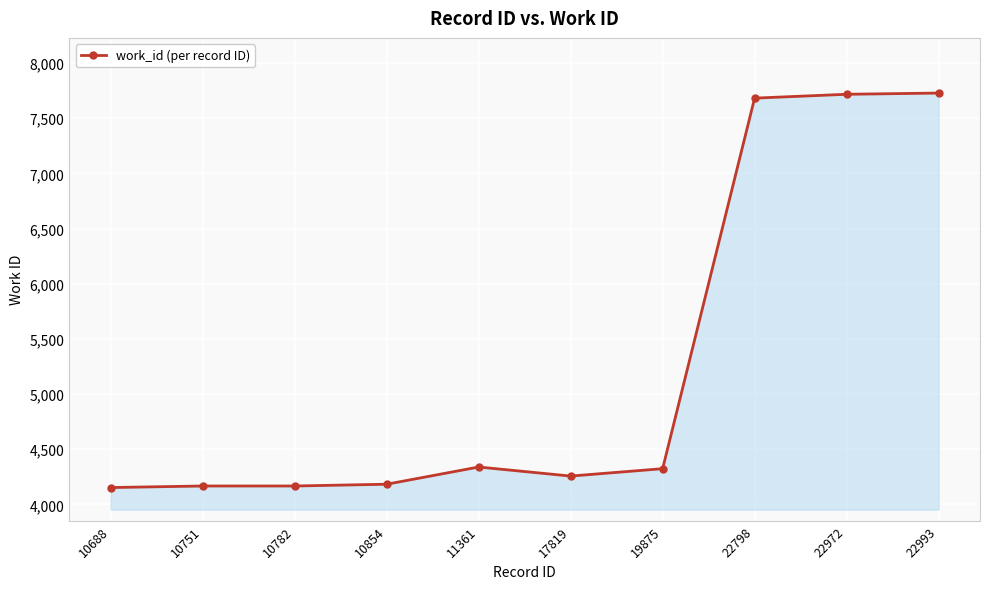

The chart shows a value of 4183 at 10854. True or false?

True